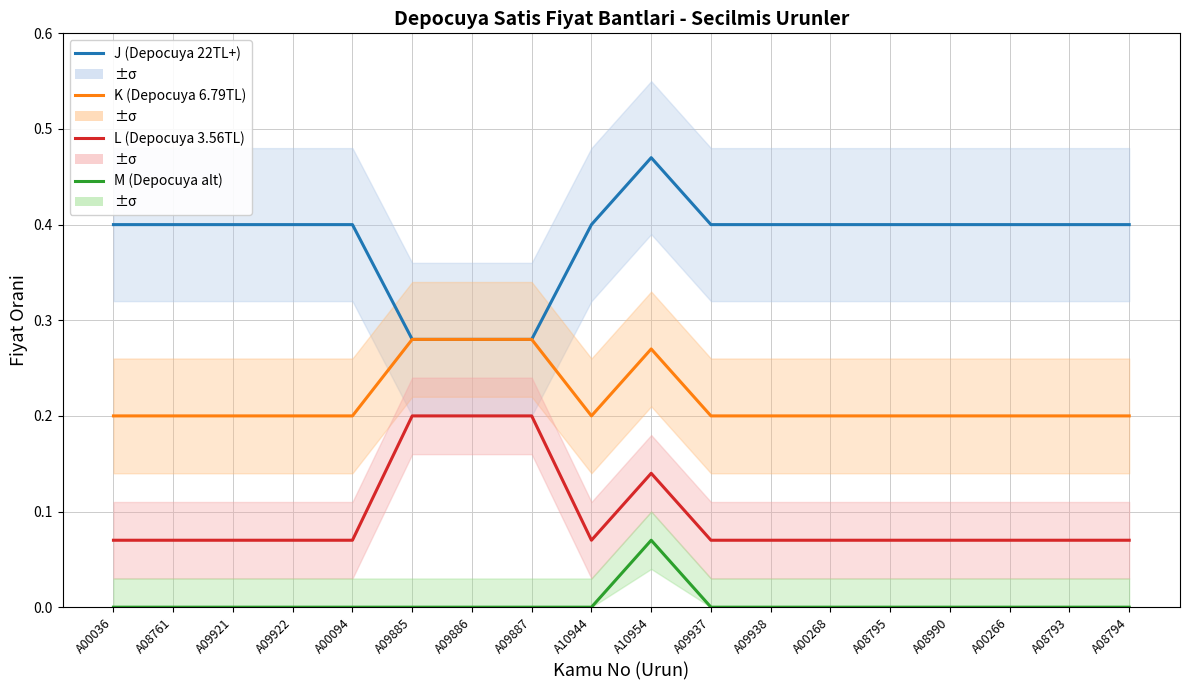

True or false: J (Depocuya 22TL+) and L (Depocuya 3.56TL) intersect in this chart.

False